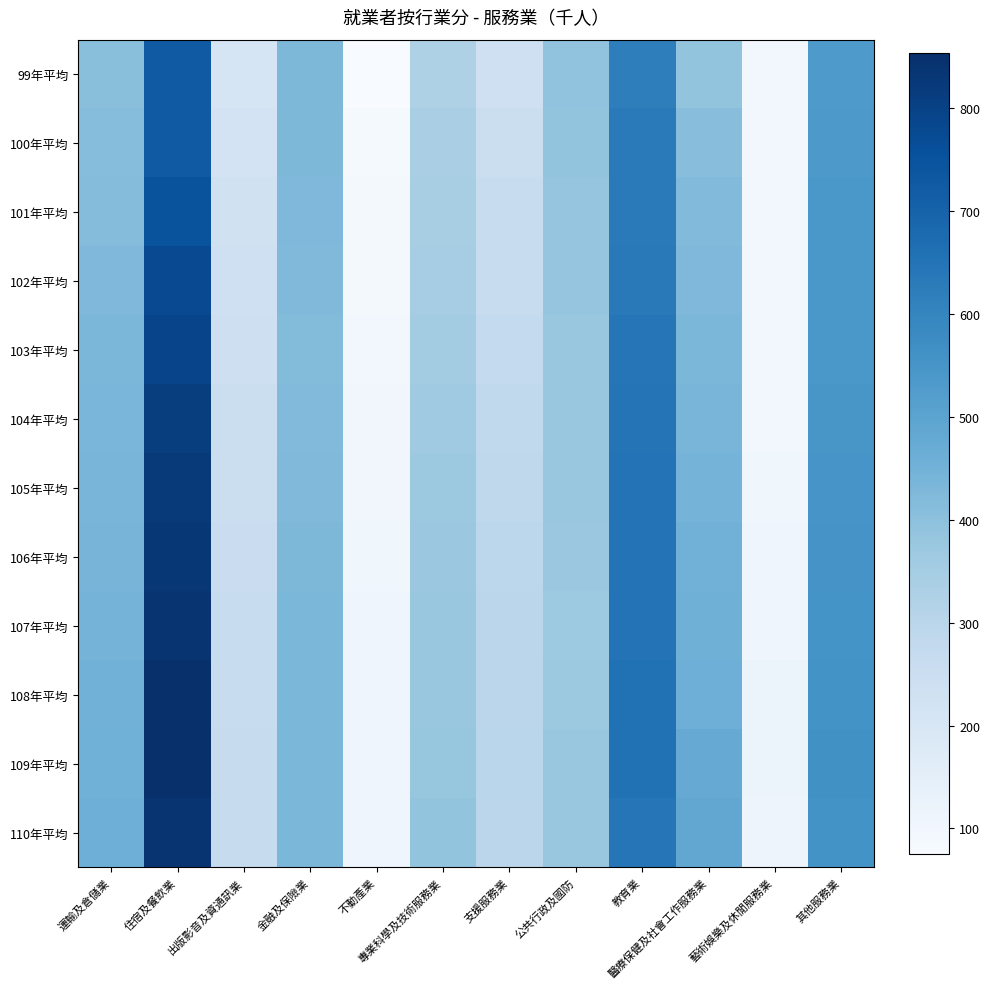

Which series changed the most between 出版影音及資通訊業 and 支援服務業?

106年平均